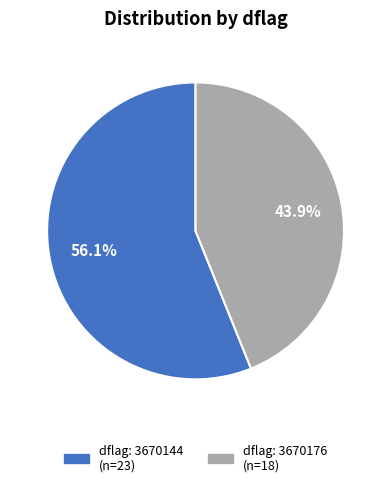

Is there any slice that represents more than half of the pie?

Yes